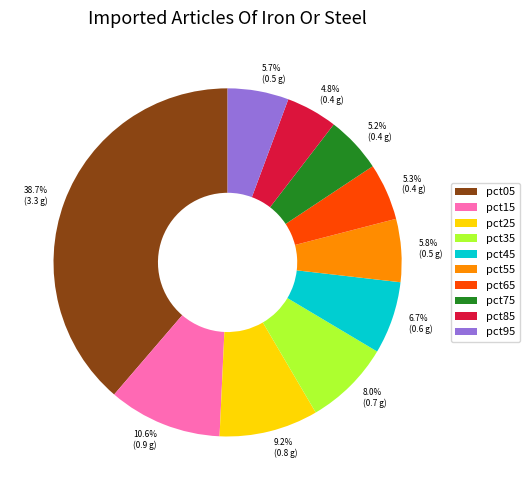

The pct15 slice represents 11% of the pie. True or false?

True